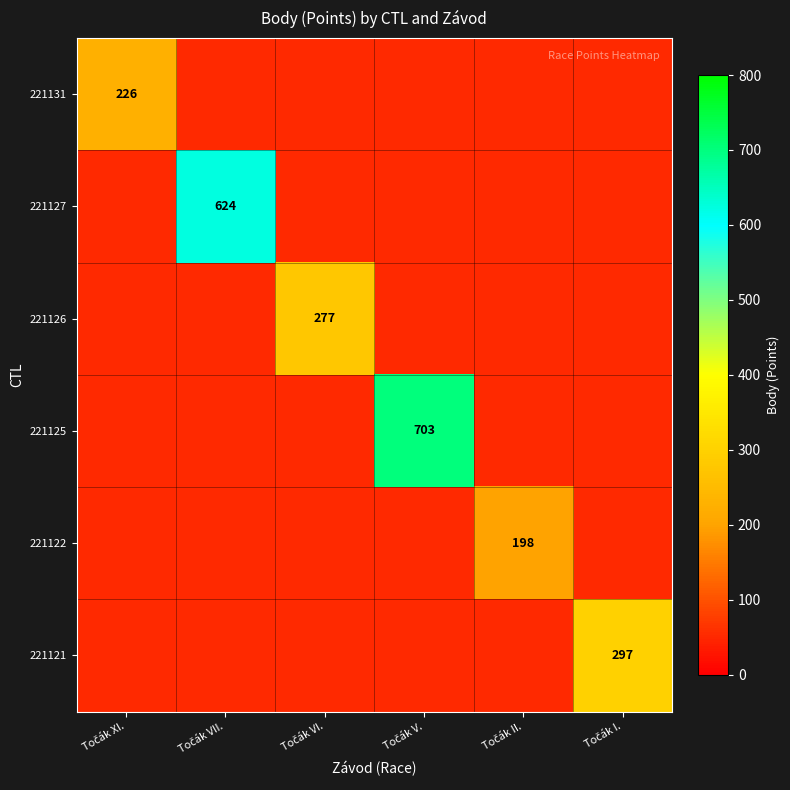

What is the ratio of the value at 5 to the value at 1?

0.5